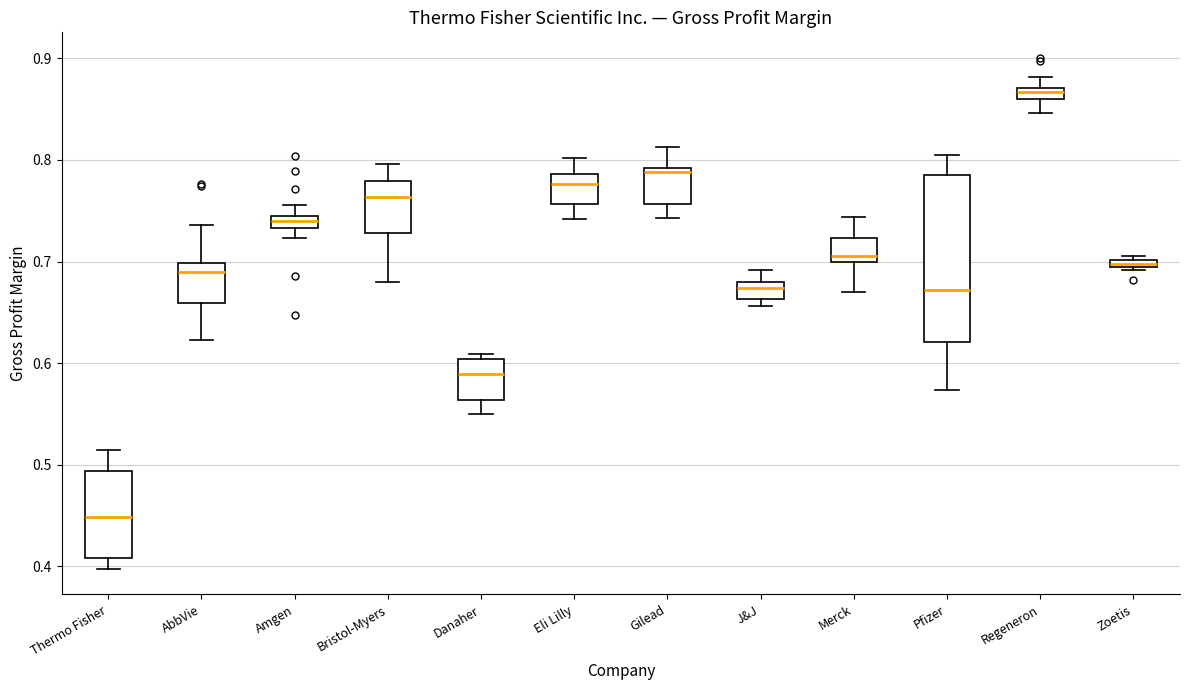

Which box is the tallest, from its lower edge to its upper edge?

Pfizer